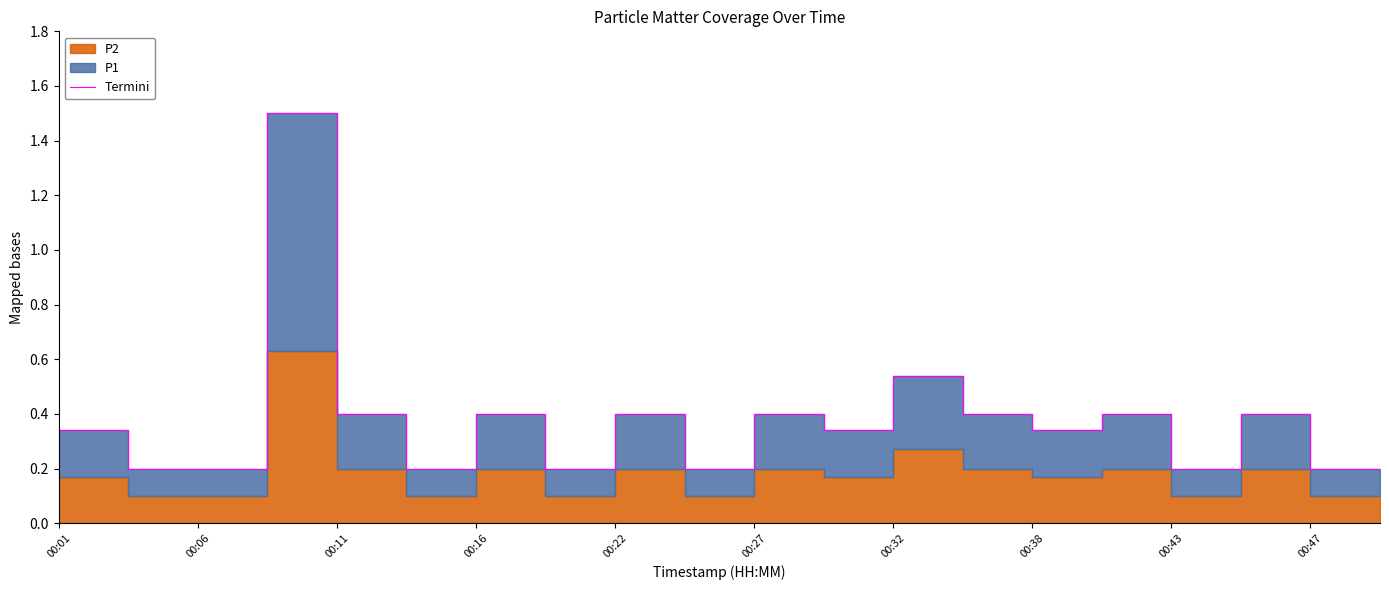

How many interior local valleys (lower than both neighbors) does the data have?

6